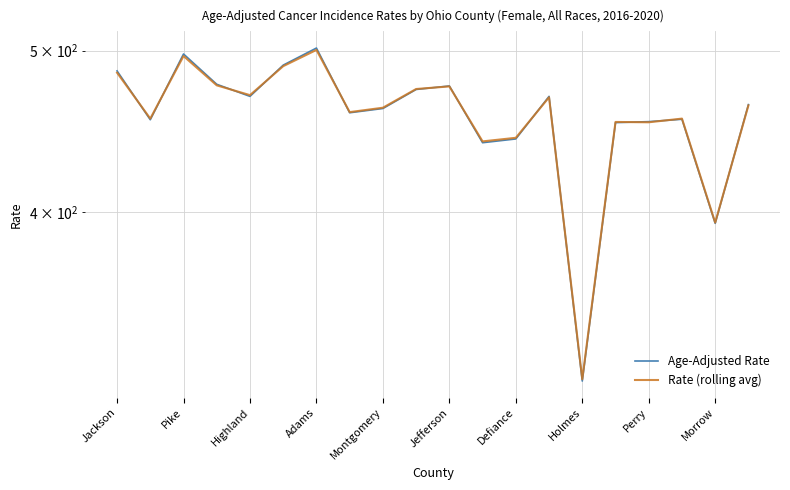

What is the value of the Age-Adjusted Rate point at the 15th from the left?

316.7